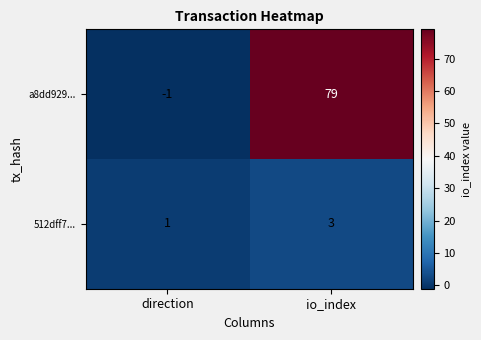

Is it true that 512dff7... equals 3 at io_index?

True